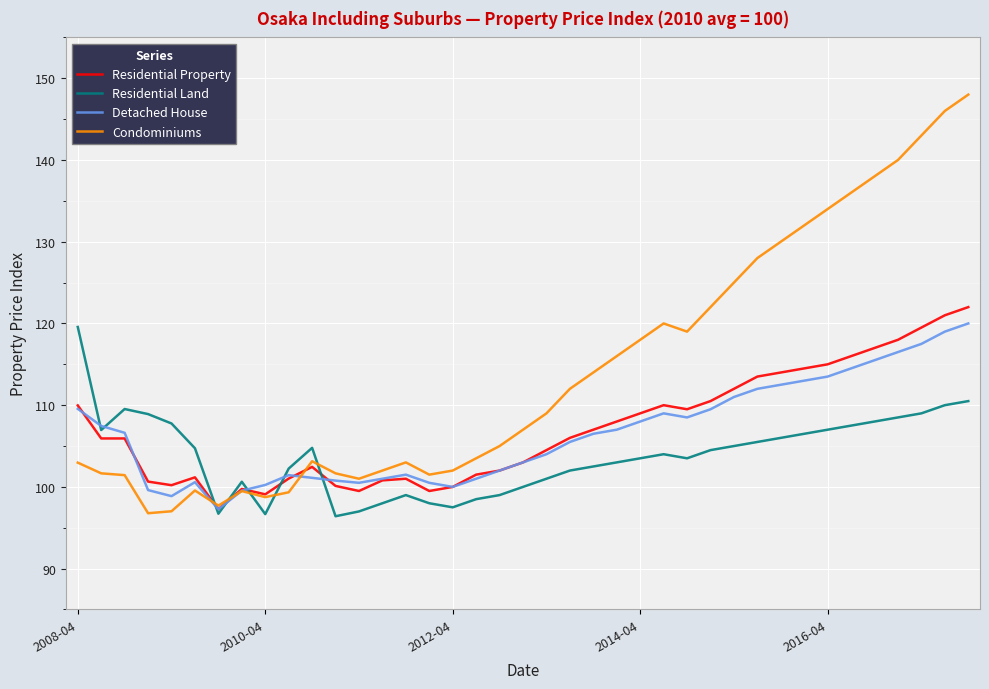

After their last crossing, which series has the higher values: Residential Land or Condominiums?

Condominiums